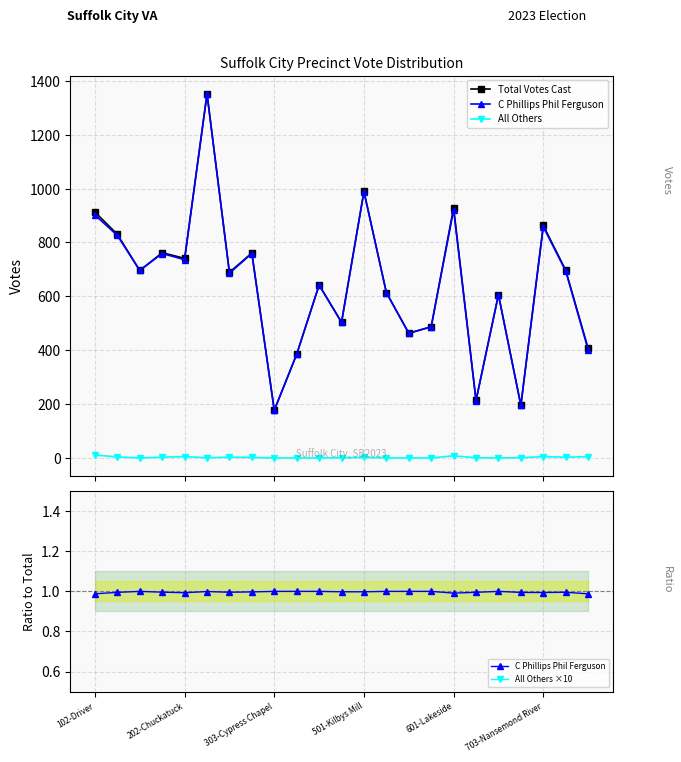

True or false: Total Votes Cast and All Others ×10 cross at least once.

False